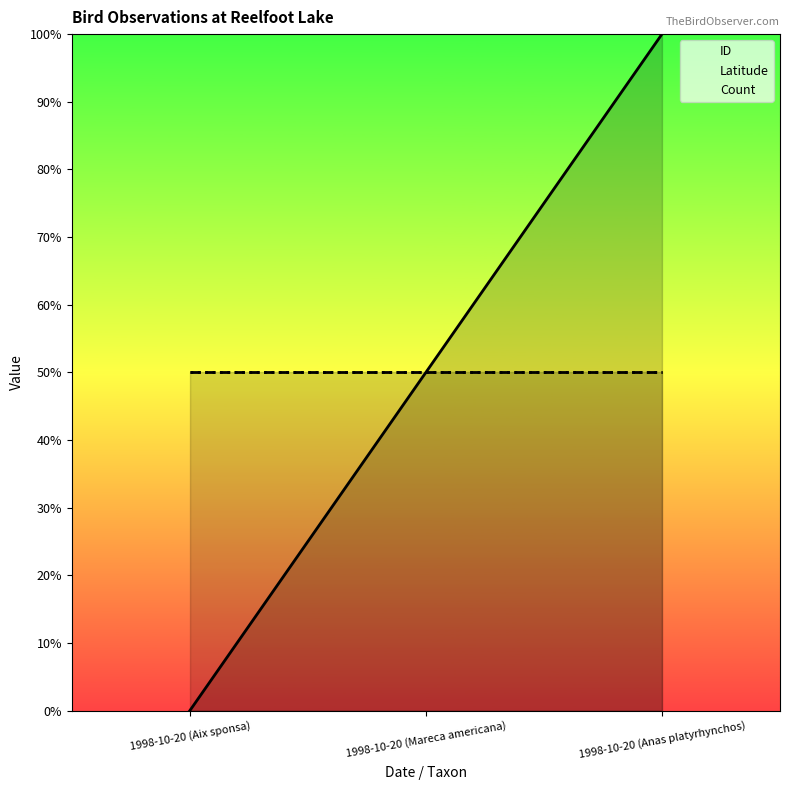

What is the label of the 2nd point from the left?

1998-10-20 (Mareca americana)